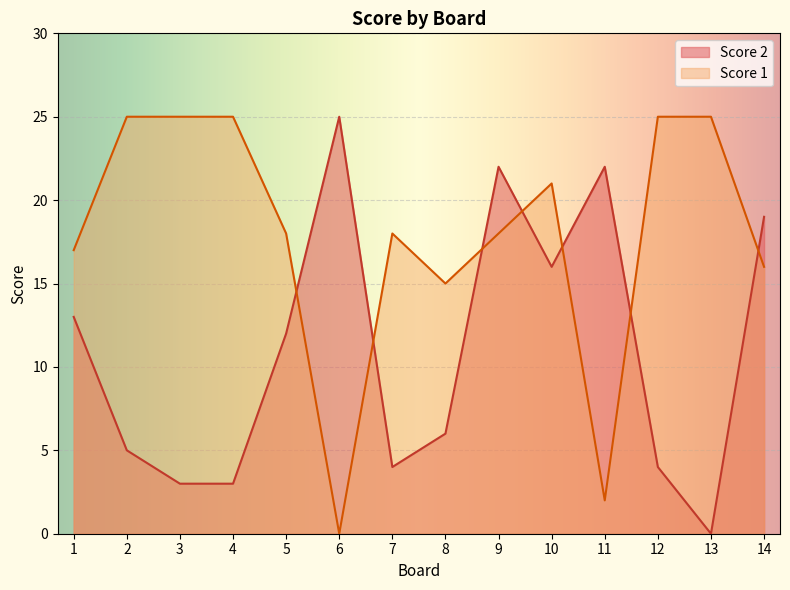

At which label is Score 2 closest to 12?

5